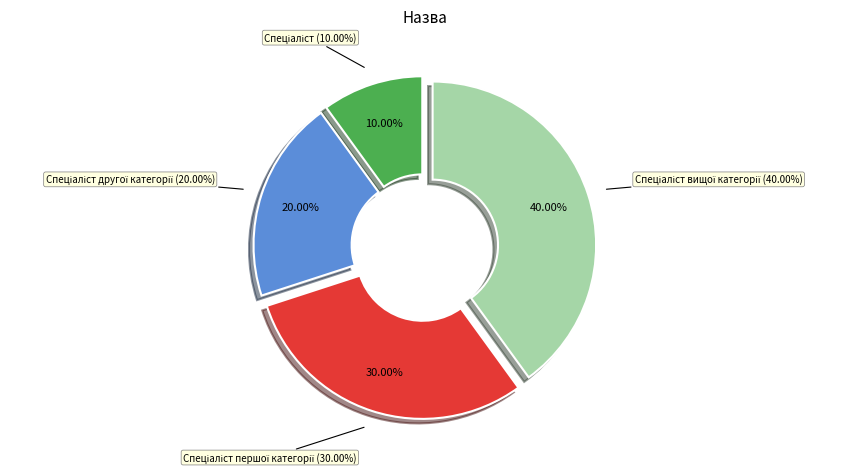

To the nearest percent, what portion does Спеціаліст вищої категорії represent?

40%